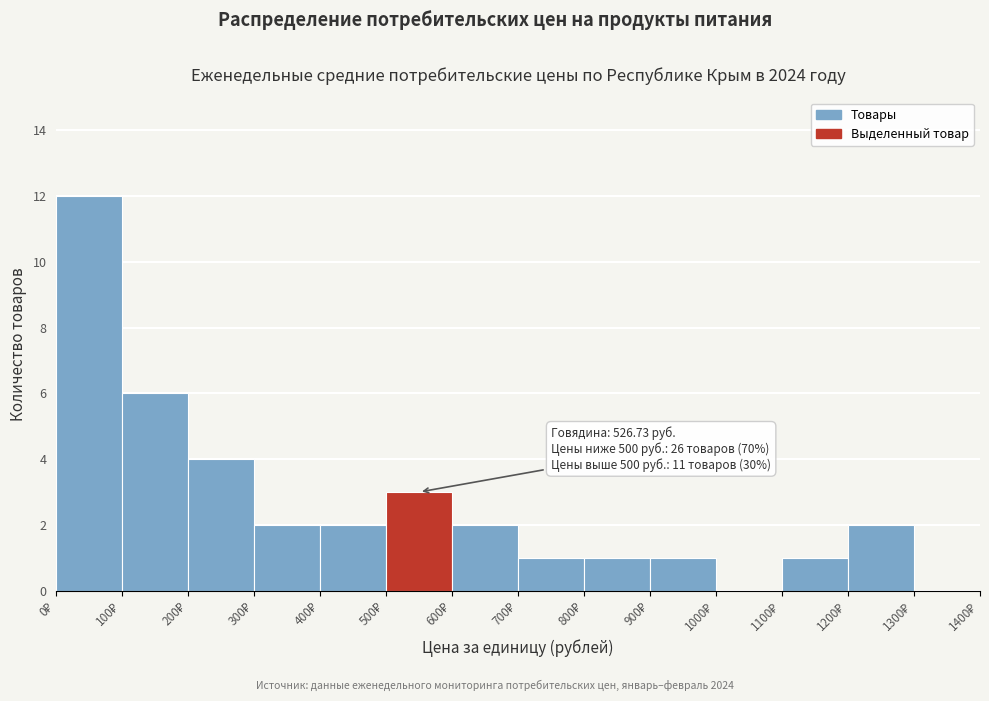

Which range on the x-axis has the tallest bar?

0 to 100